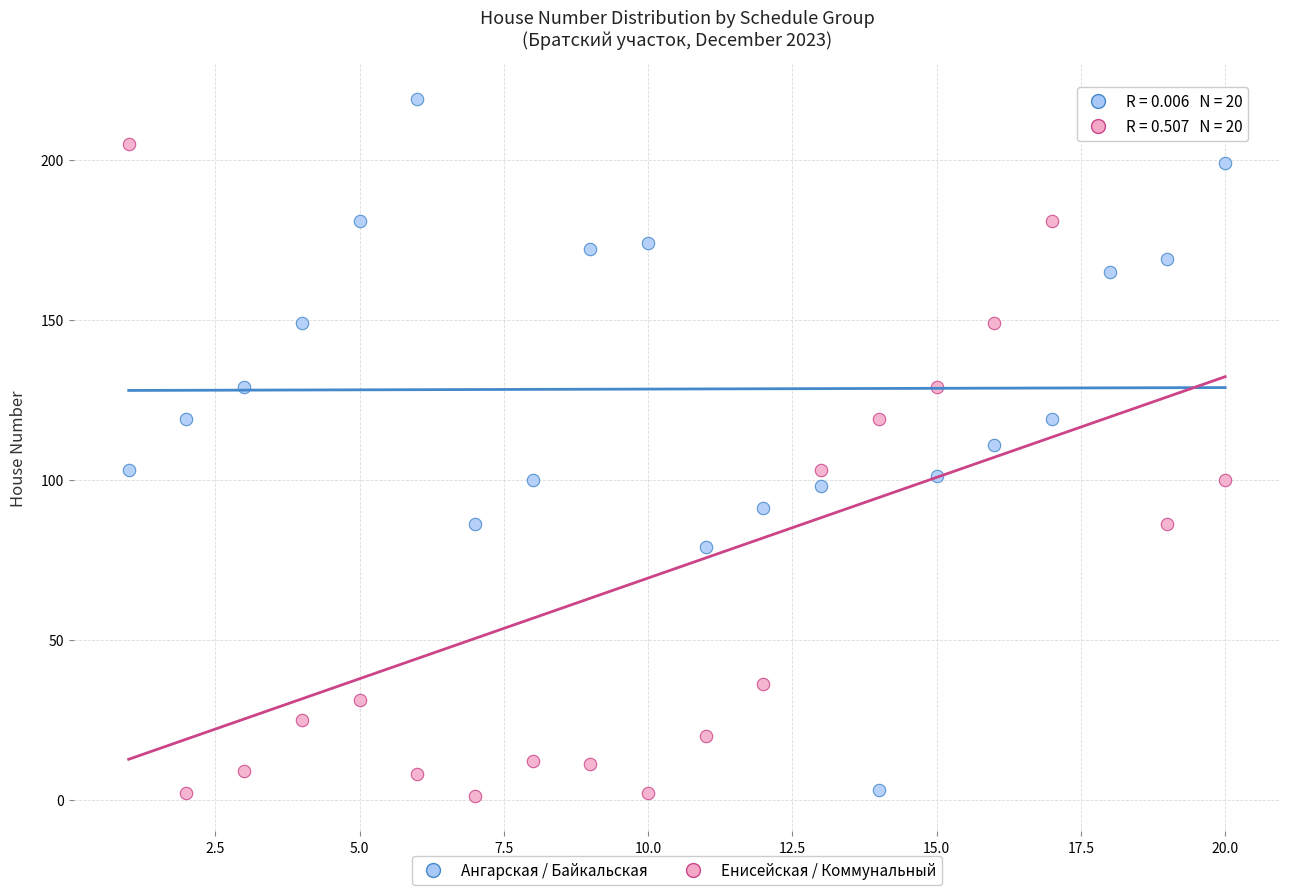

Across all data points, what is the range of Y values (max minus min)?

218